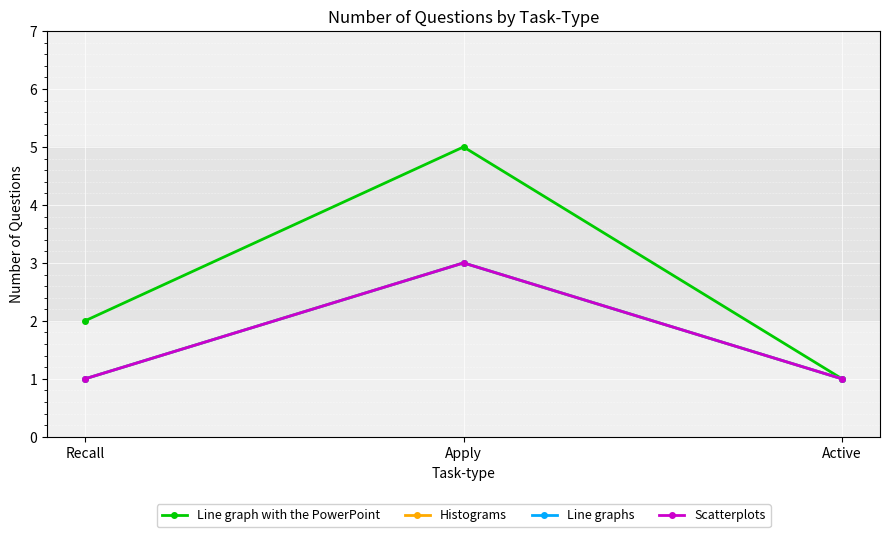

How many lines are shown in the chart?

4